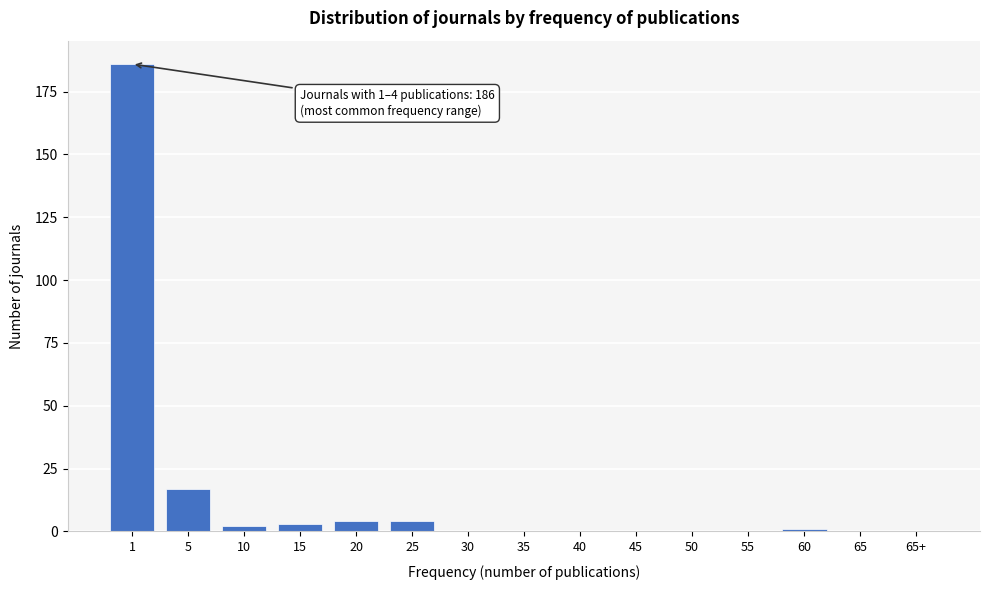

Reading left to right, list all the values displayed in this chart.

1=186	5=17	10=2	15=3	20=4	25=4	30=0	35=0	40=0	45=0	50=0	55=0	60=1	65=0	65+=0